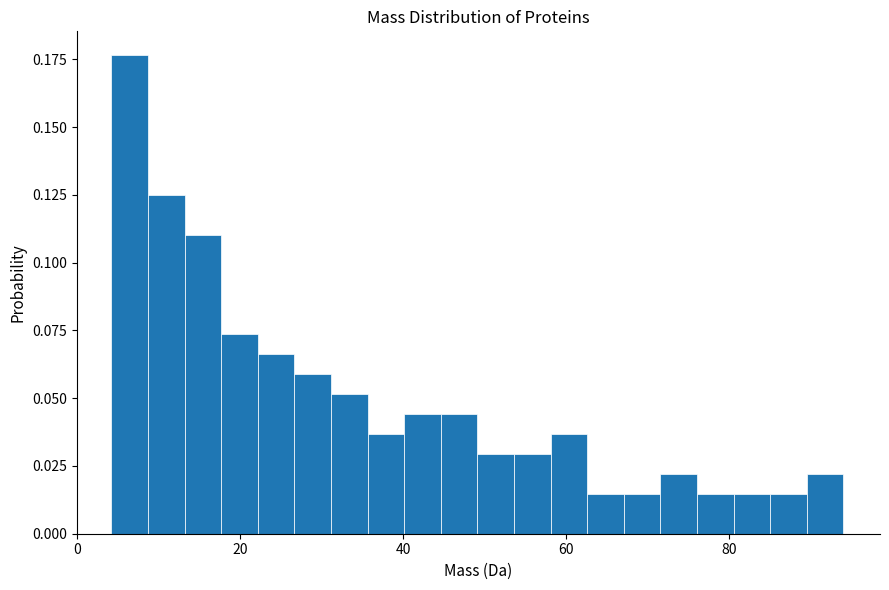

Around what value on the x-axis is the tallest bar? Give the approximate position of its centre, as read against the axis.

6